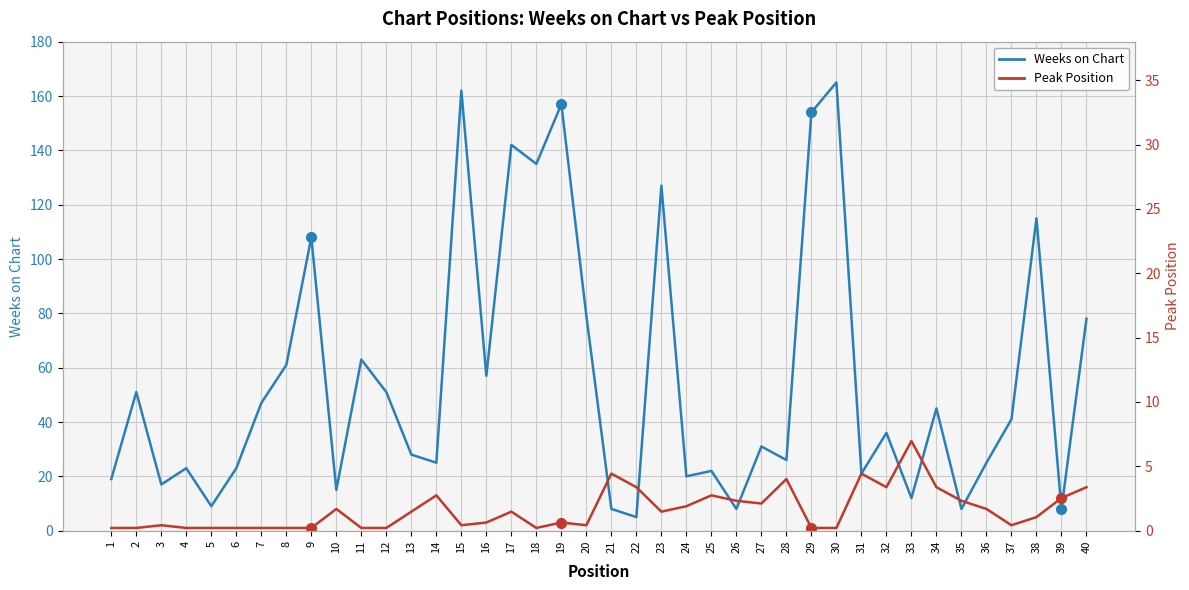

Which series ends up on top after the final intersection of Peak Position and Weeks on Chart?

Weeks on Chart